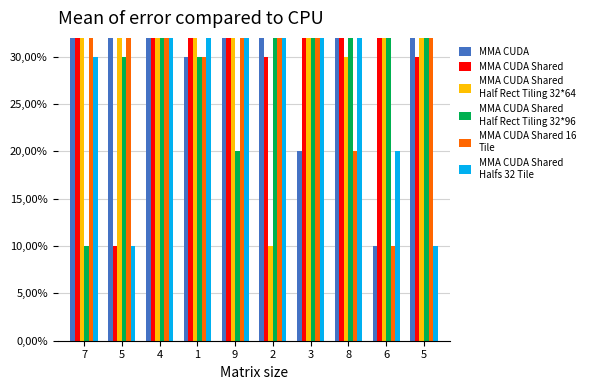

How many distinct data groups are displayed?

6